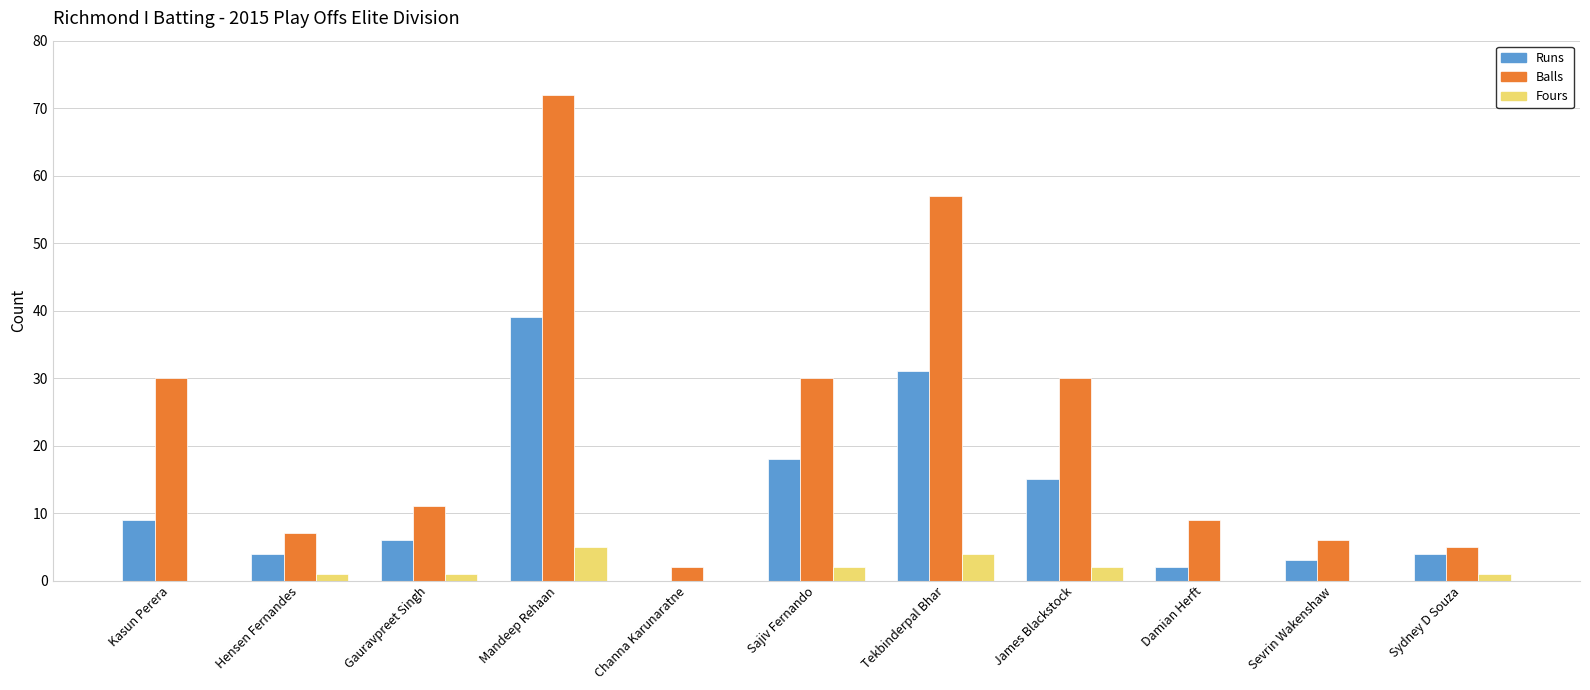

How many groups of bars are there?

11